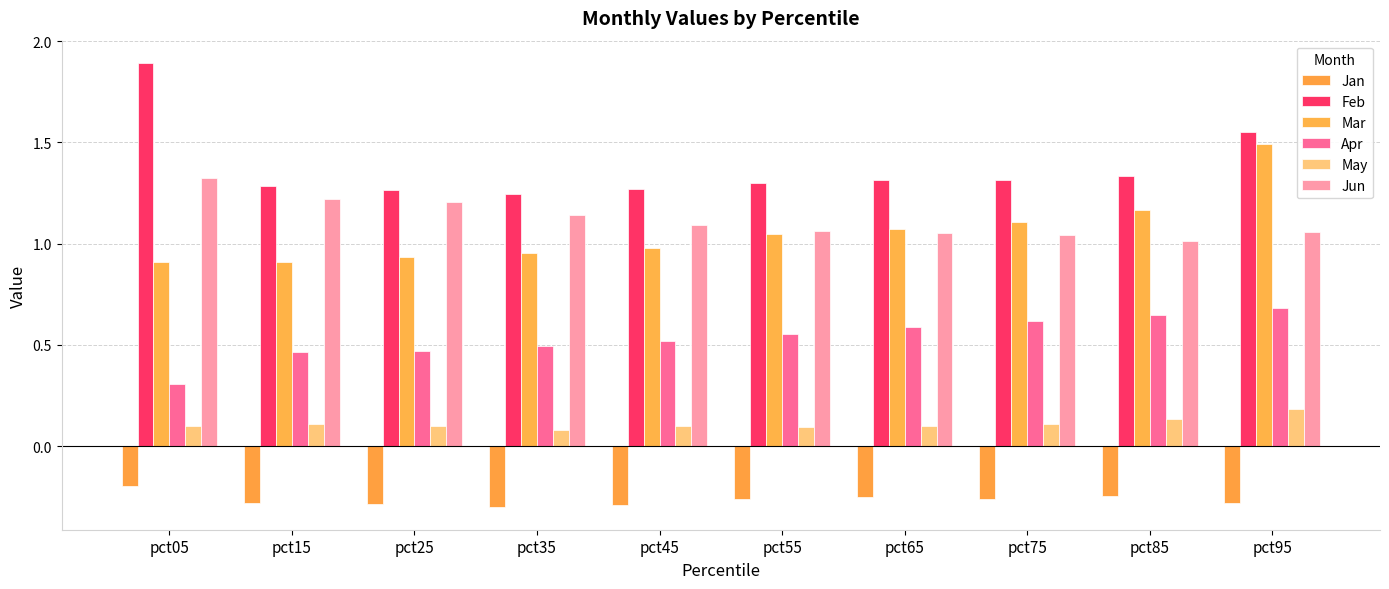

What is the maximum value for Jun?

1.3